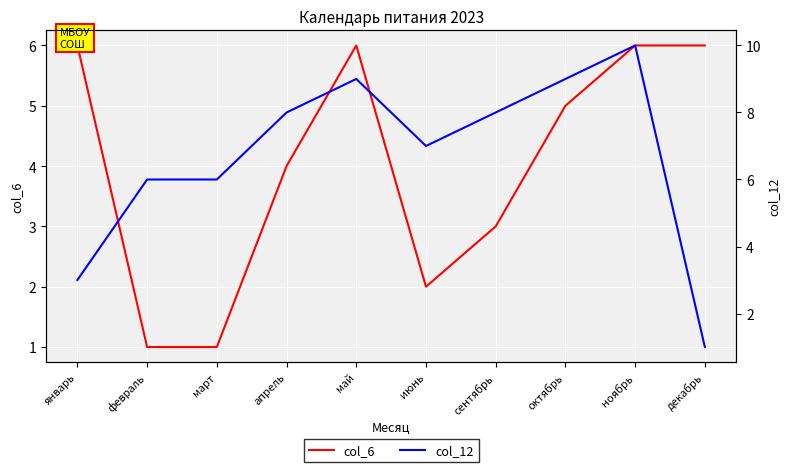

Reading right to left, transcribe all the data shown in this chart.

col_6: декабрь=6	ноябрь=6	октябрь=5	сентябрь=3	июнь=2	май=6	апрель=4	март=1	февраль=1	январь=6
col_12: декабрь=1	ноябрь=10	октябрь=9	сентябрь=8	июнь=7	май=9	апрель=8	март=6	февраль=6	январь=3